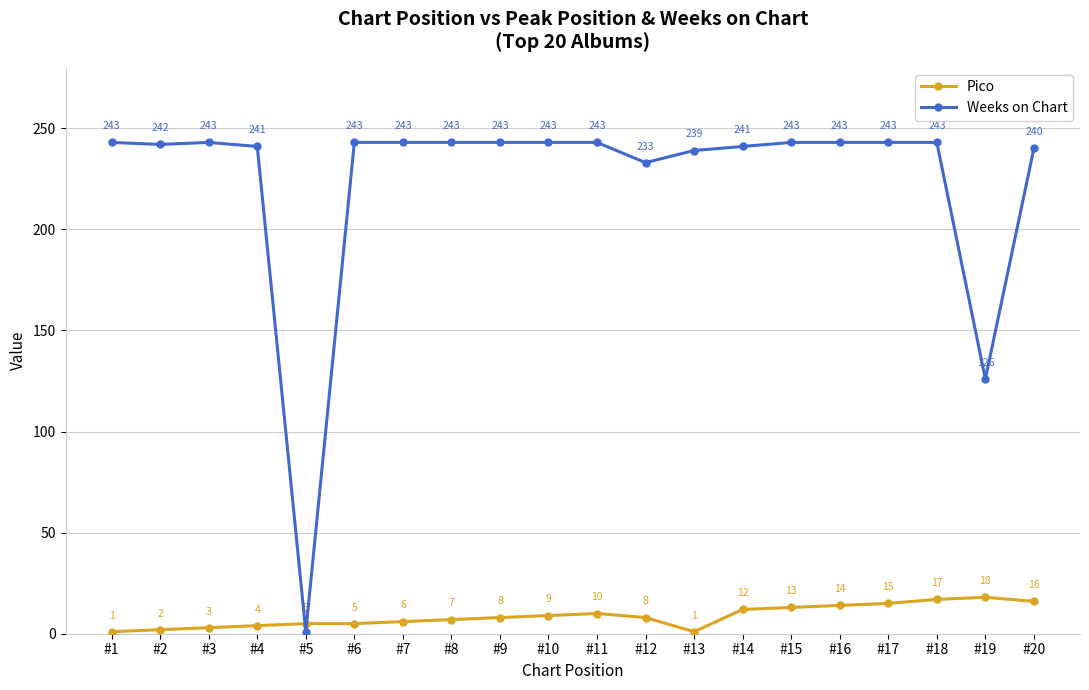

Is it true that Weeks on Chart equals 243 at #10?

True